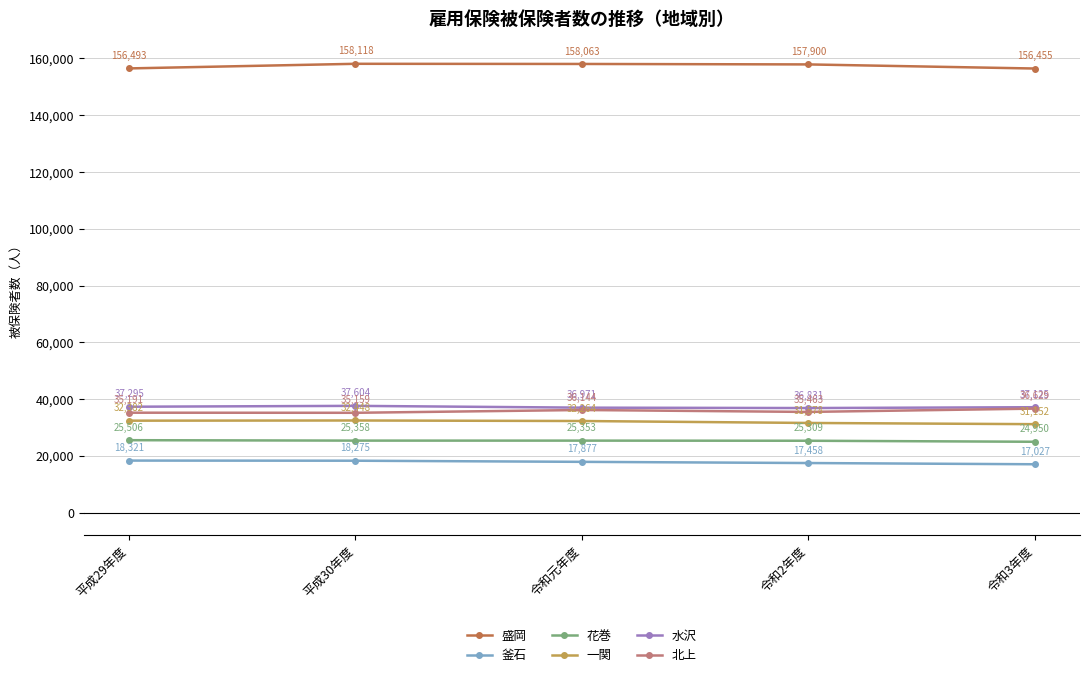

At which label does 一関 first exceed 32264?

平成29年度